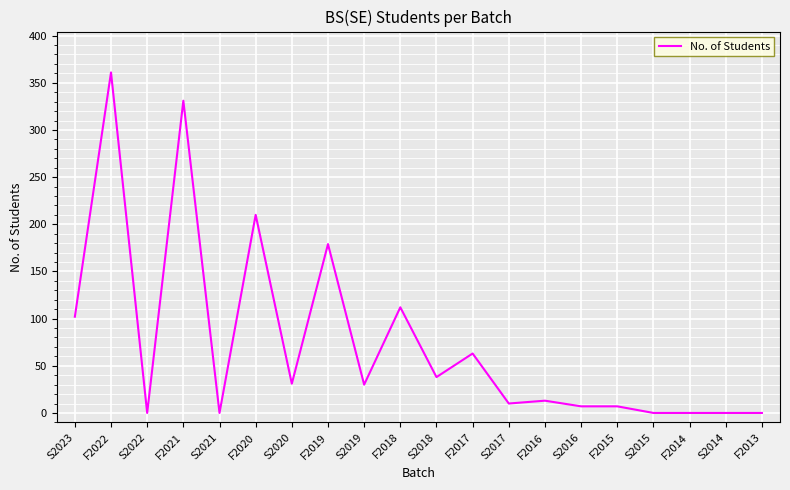

Is it true that the value at F2022 is 165?

False